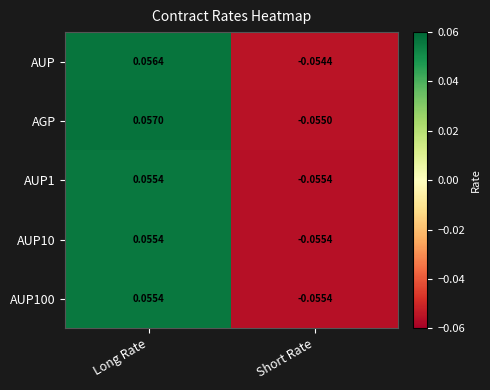

Is the value of AGP at Short Rate greater than the value of AUP at Short Rate?

No